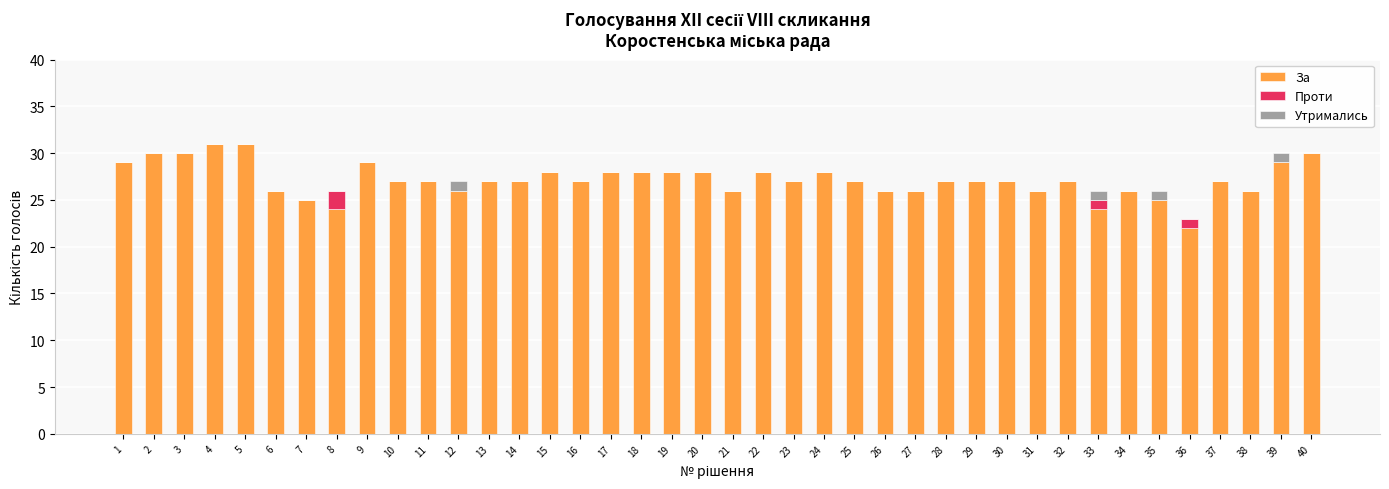

What is the maximum value for За?

31